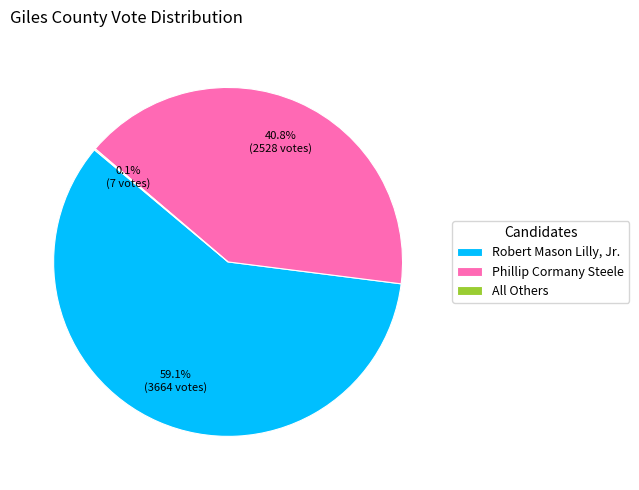

Which category accounts for the majority?

Robert Mason Lilly, Jr.